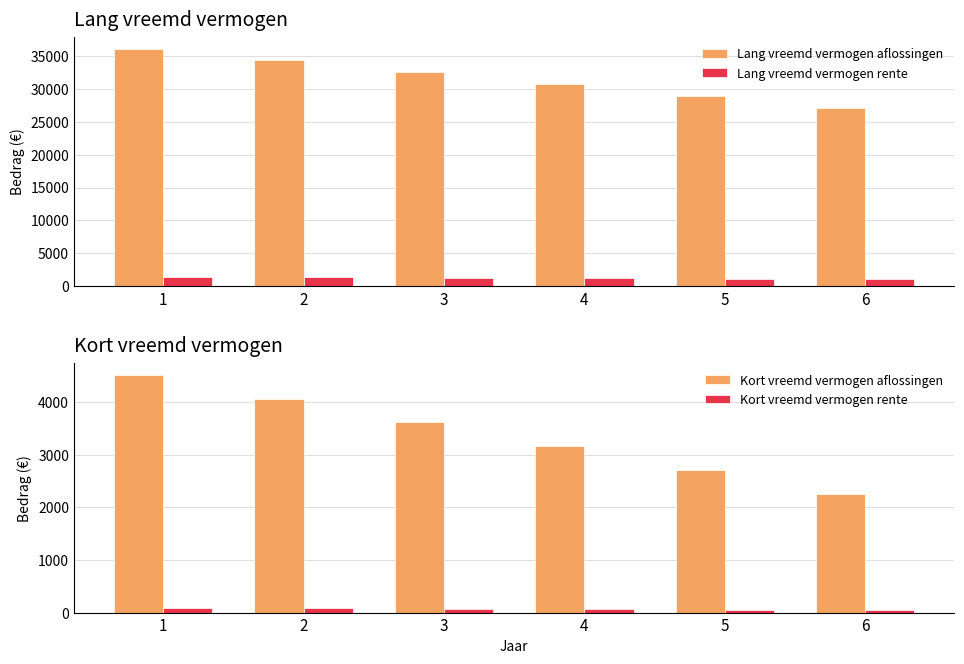

What is the total value across all series at 6?

30469.5